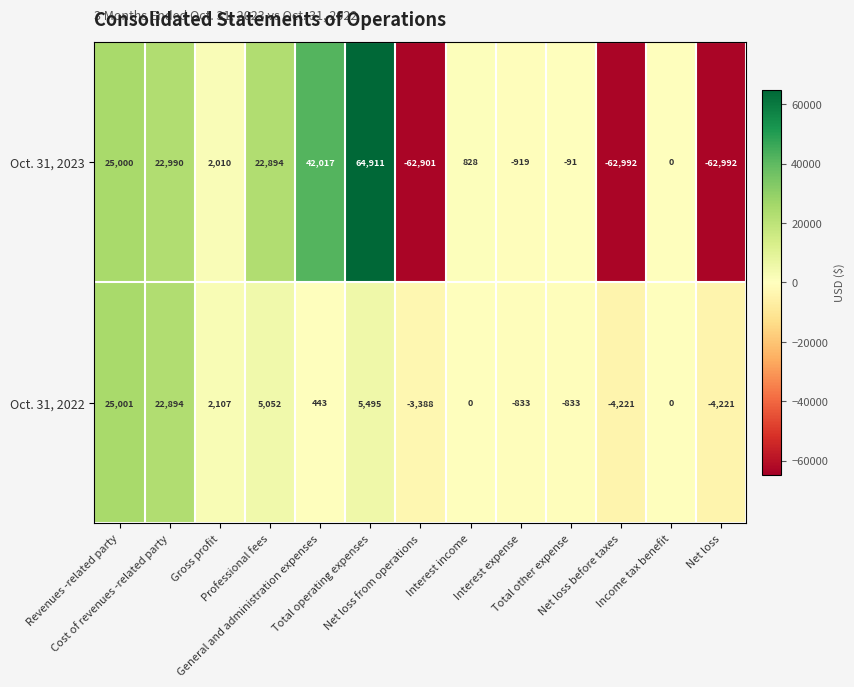

What is the average value of the Oct. 31, 2023 series?

-711